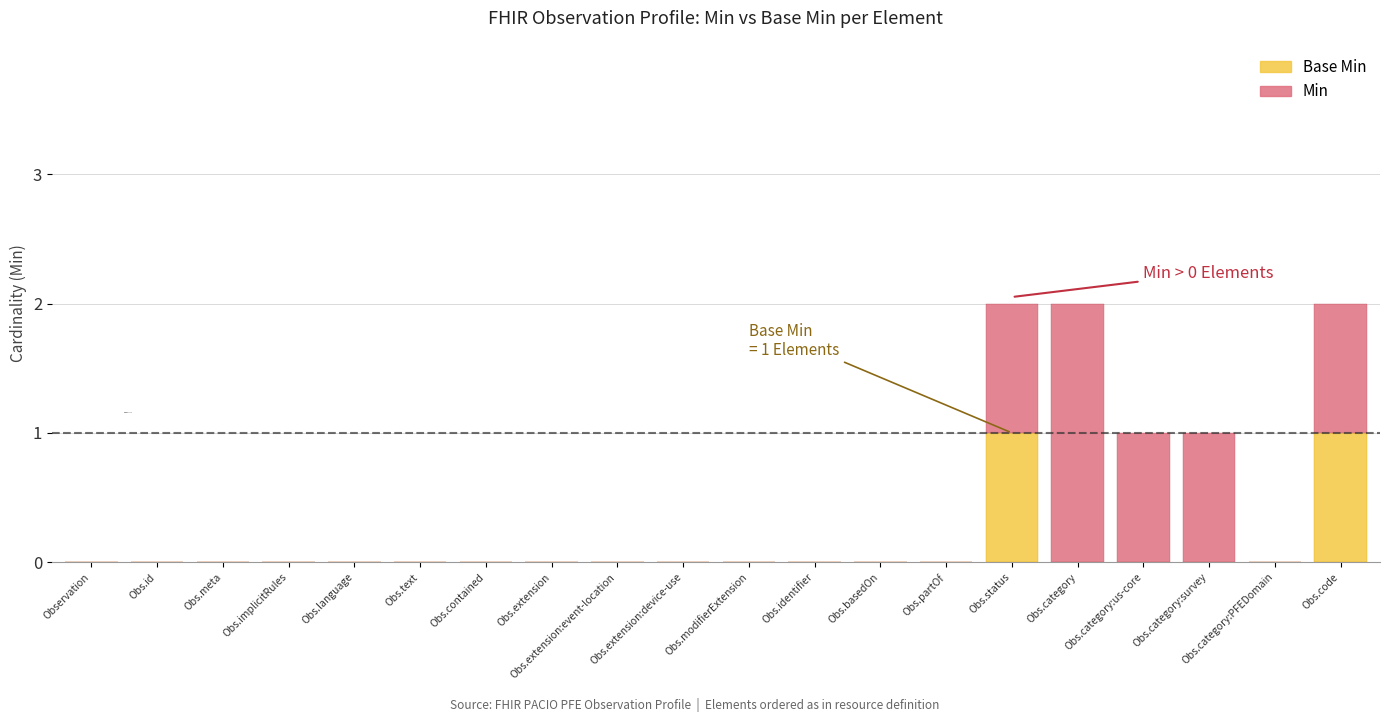

Are the bars grouped side by side (vs. stacked)?

No